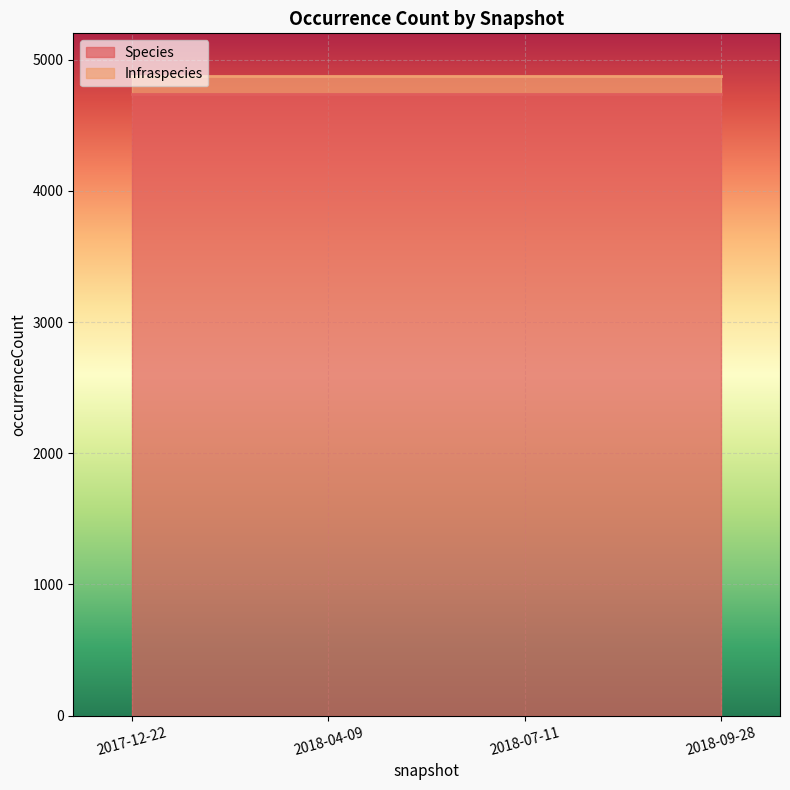

The value of Species at 2018-09-28 is 8036. True or false?

False